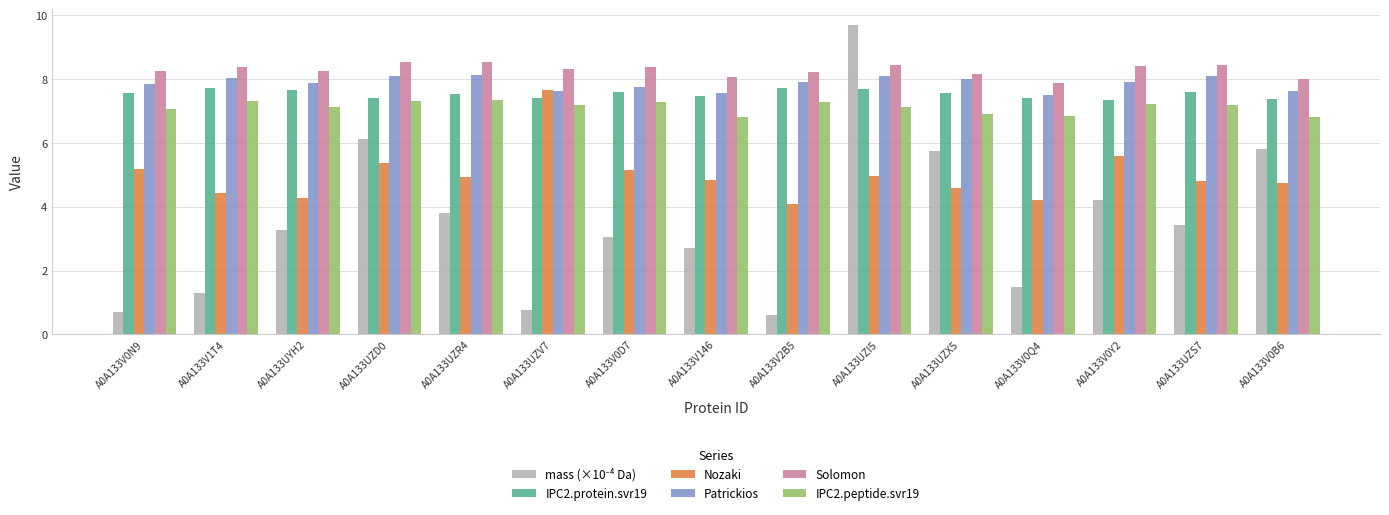

What is the sum of the IPC2.peptide.svr19 values at A0A133UZR4 and A0A133V2B5?

14.6